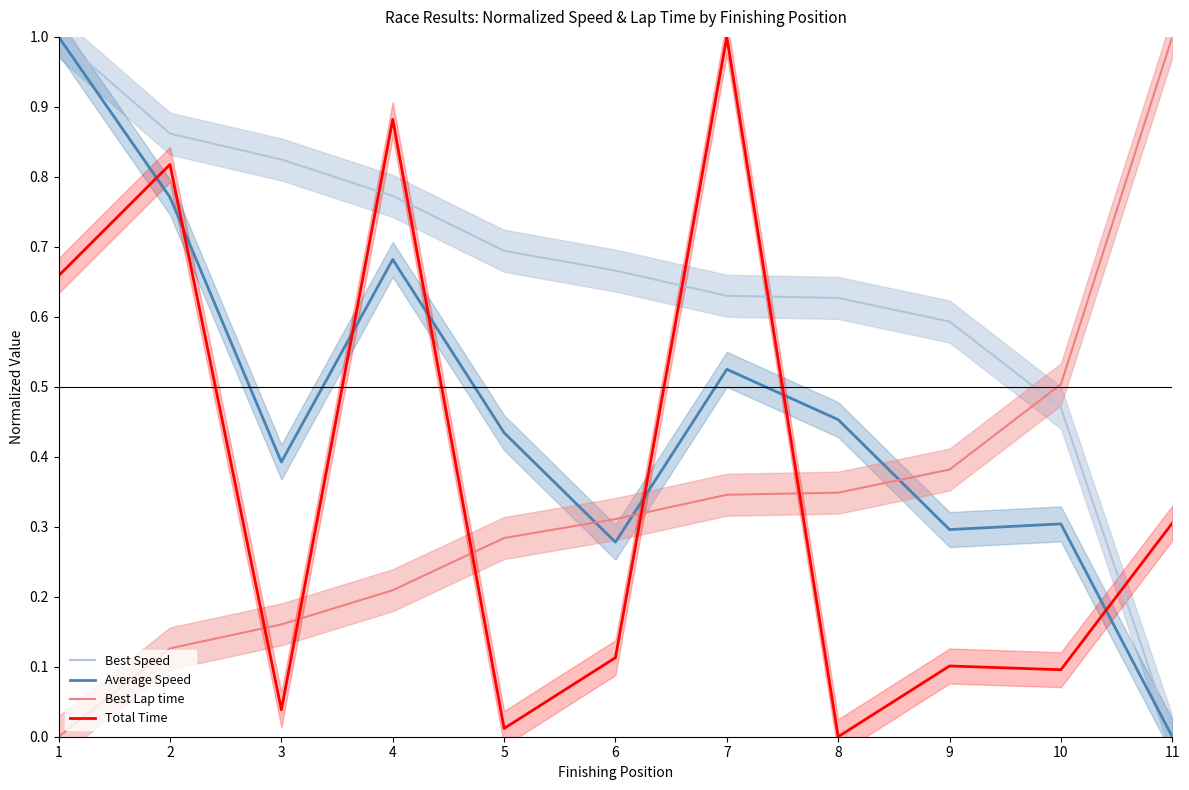

Read the Best Lap time value at 2.

0.1